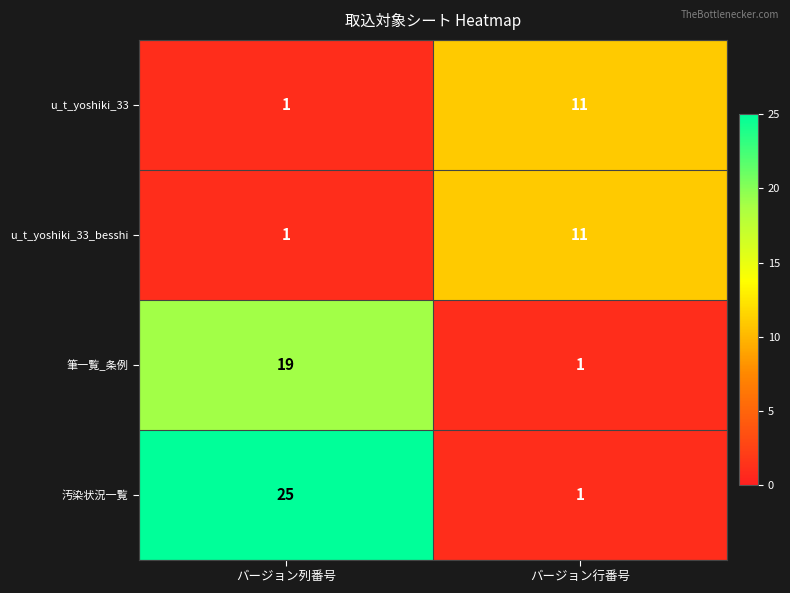

At which label does u_t_yoshiki_33 reach its minimum?

バージョン列番号